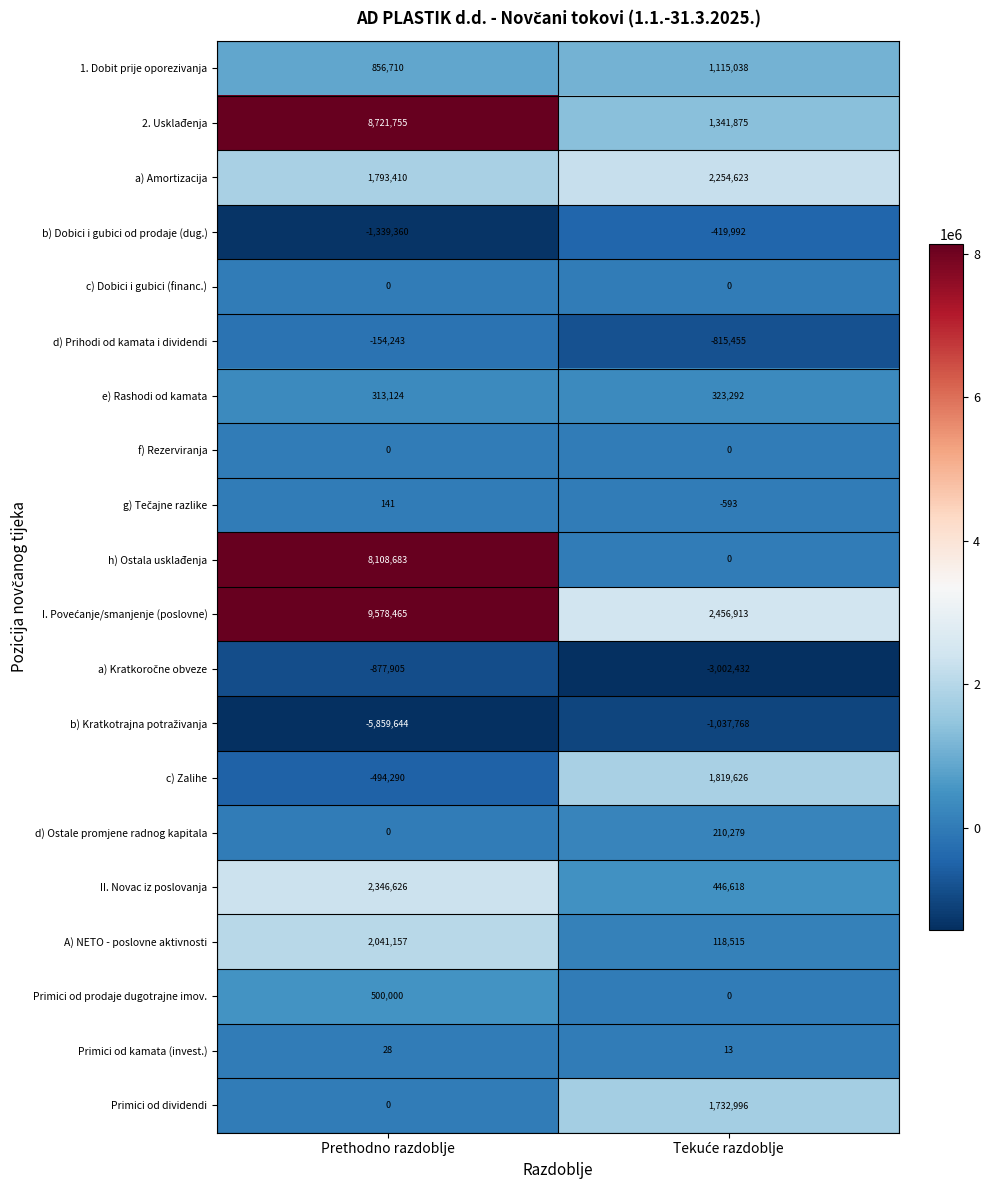

What is the difference between the maximum and minimum values in the c) Zalihe series?

2313916